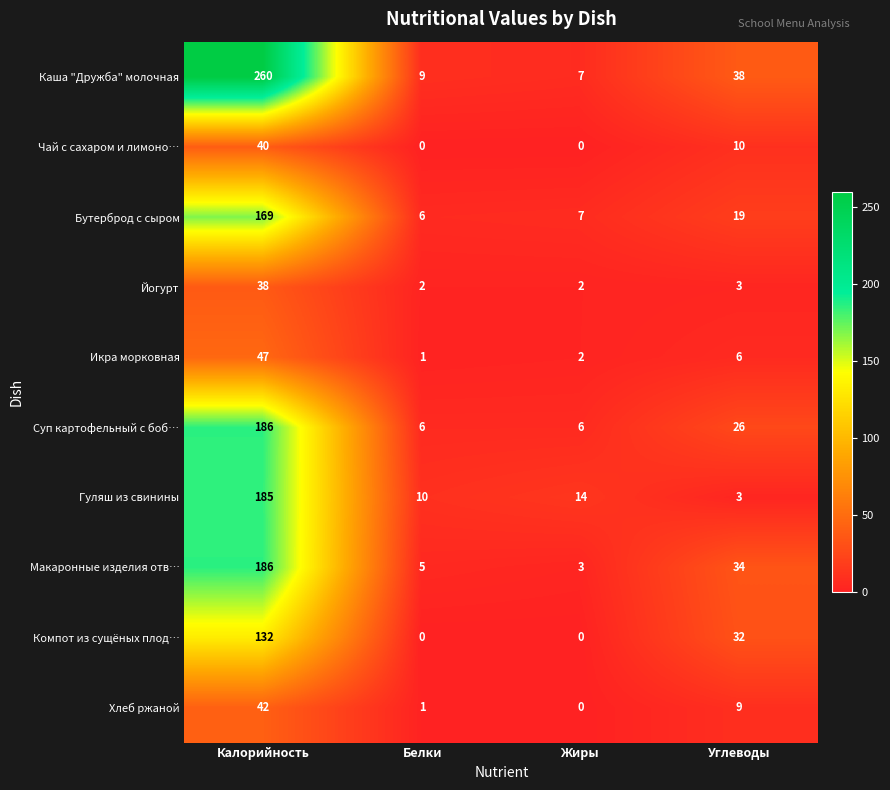

True or false: Компот из сущёных плод… has a value of 83 at Белки.

False